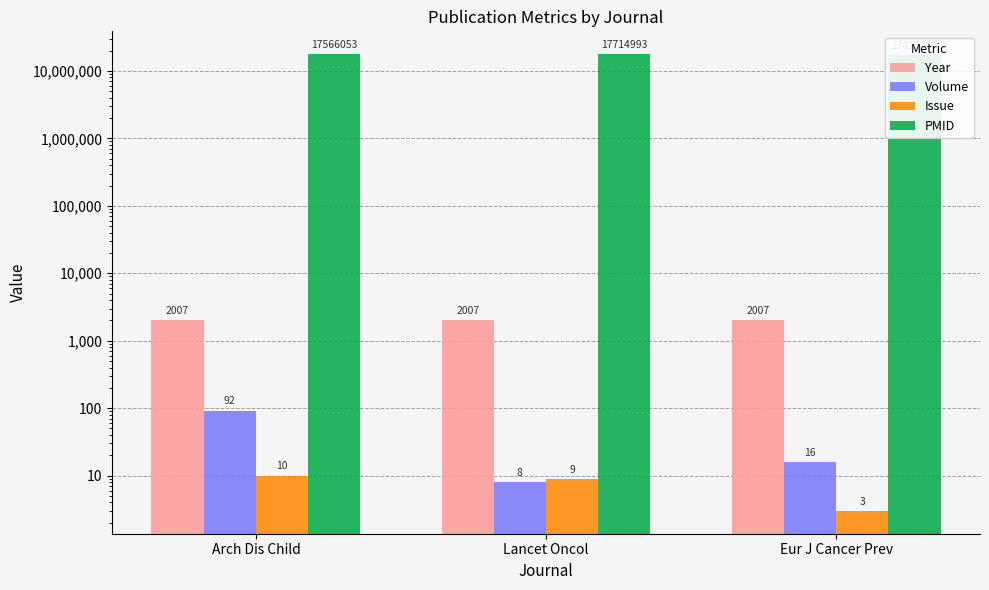

Does the chart contain any negative values?

No